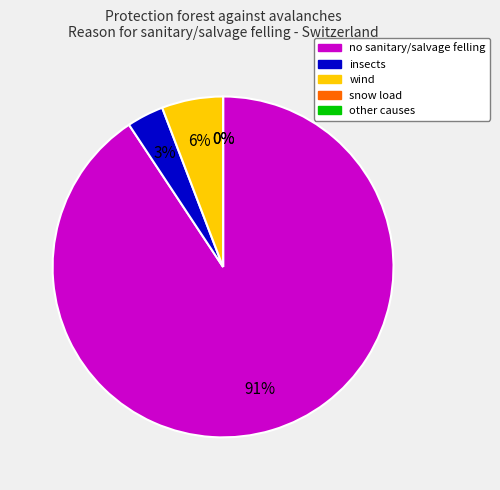

Which category has the biggest portion of the pie?

no sanitary/salvage felling